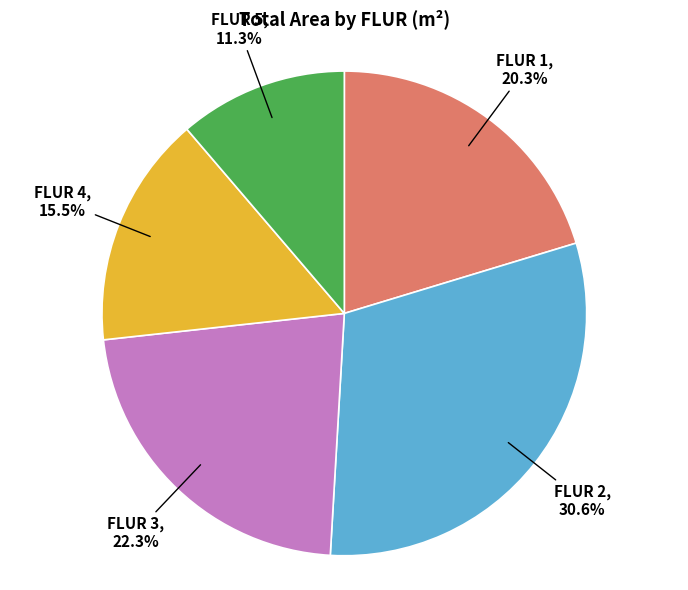

Is there any slice that represents more than half of the pie?

No